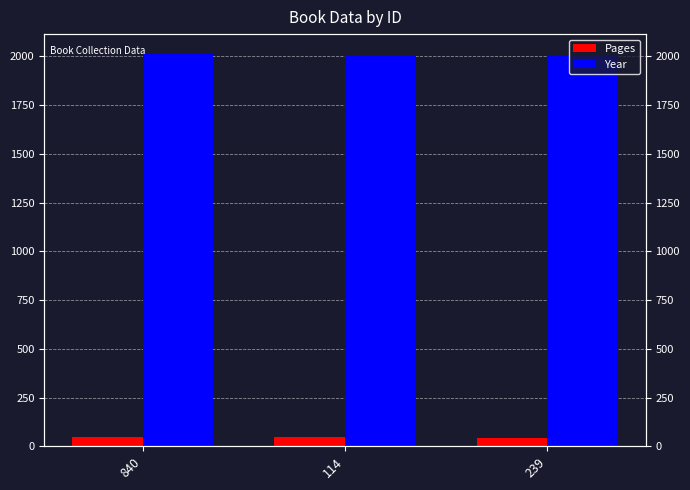

List the labels in order of Pages value, largest first.

840, 114, 239